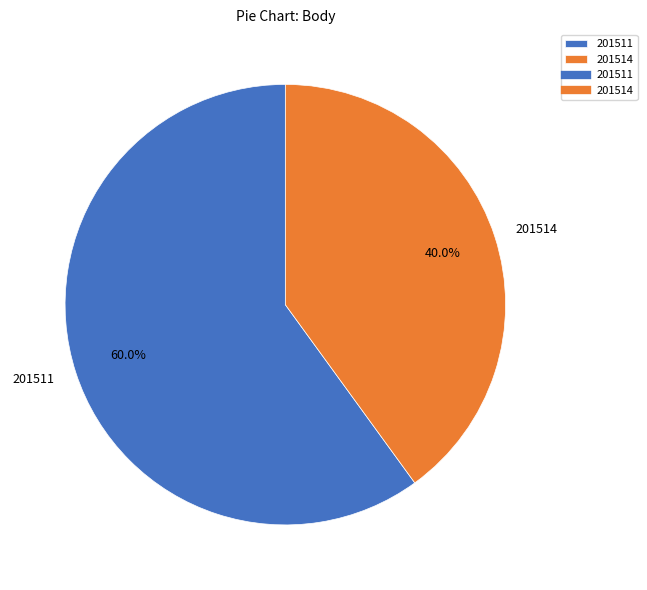

How many slices are in this pie chart?

2